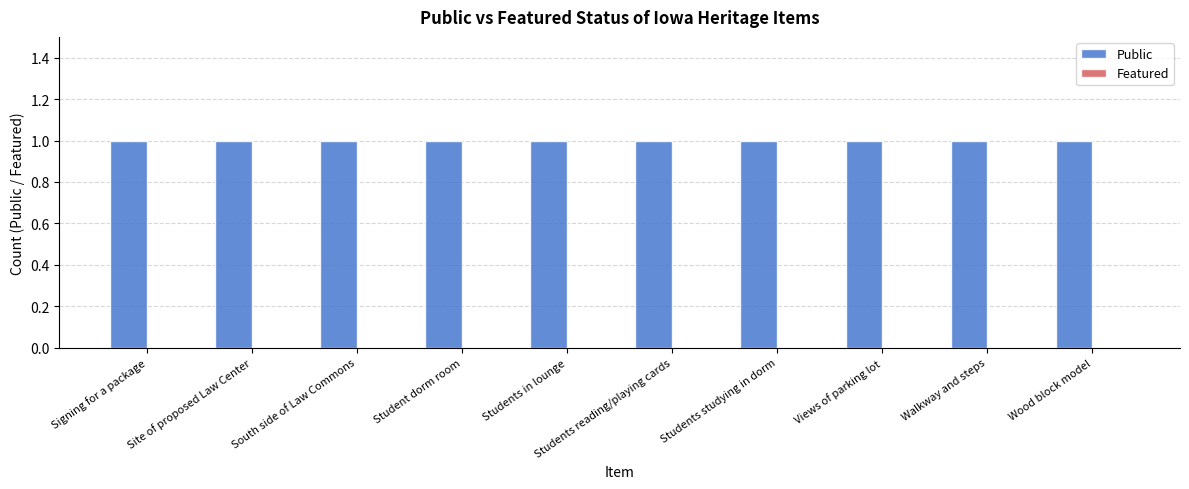

List the series in order of their peak value, lowest first.

Featured, Public